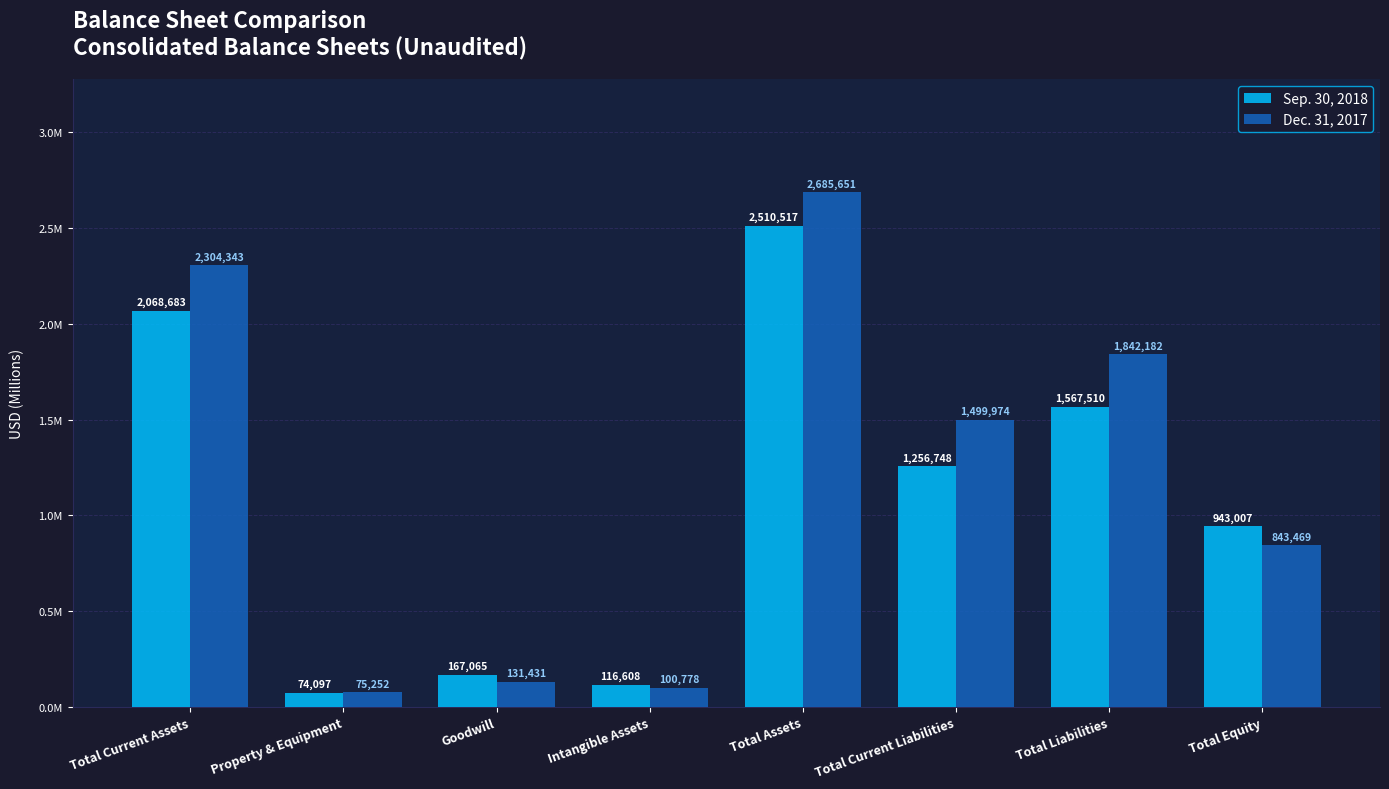

Is it true that Dec. 31, 2017 equals 1499974 at Total Current Liabilities?

True